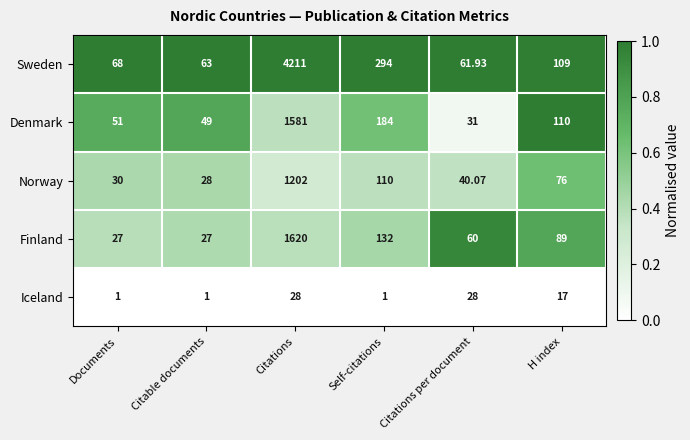

What is the total value across all series at Citations?

8642.0